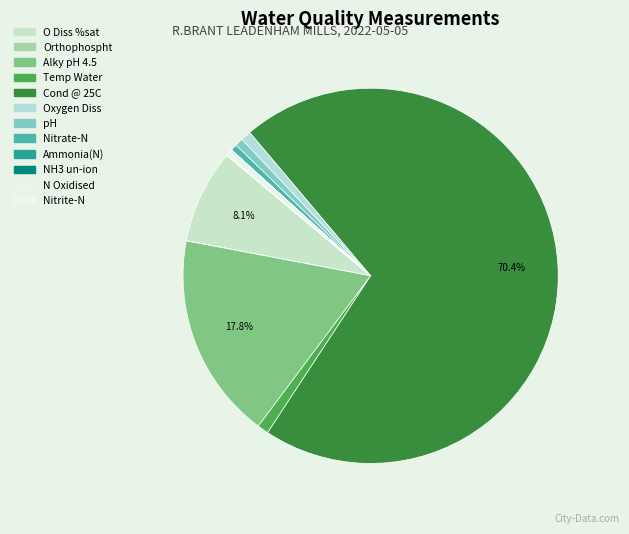

Does Cond @ 25C account for over 50% of the chart?

Yes